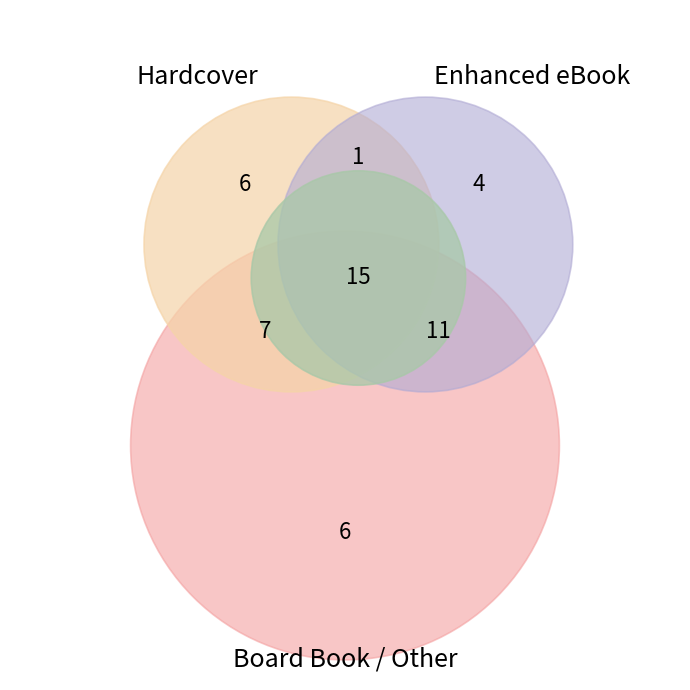

Does Hardcover represent more than half of the total?

No